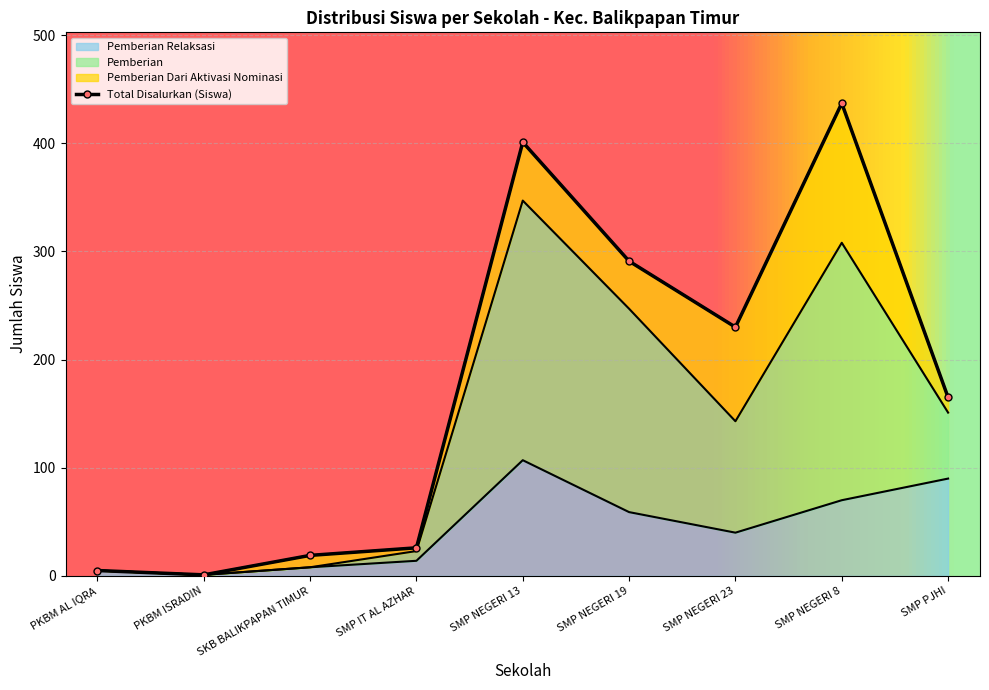

Is it true that Pemberian Dana equals 1 at PKBM ISRADIN?

False